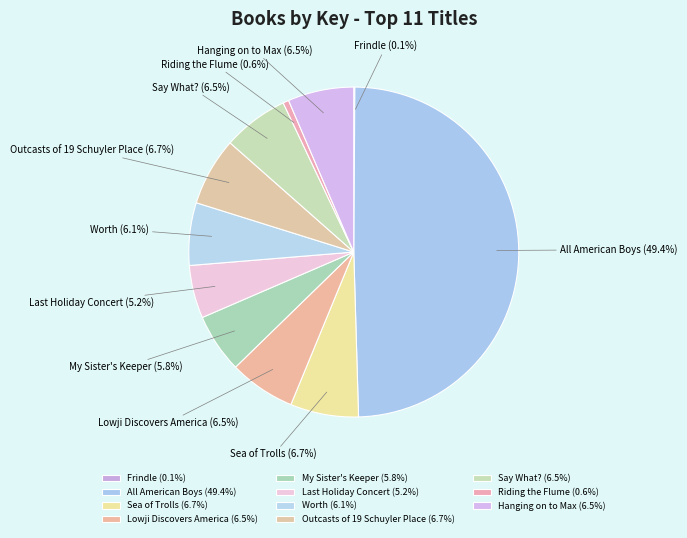

Do My Sister's Keeper and Say What? together represent more than half of the pie?

No